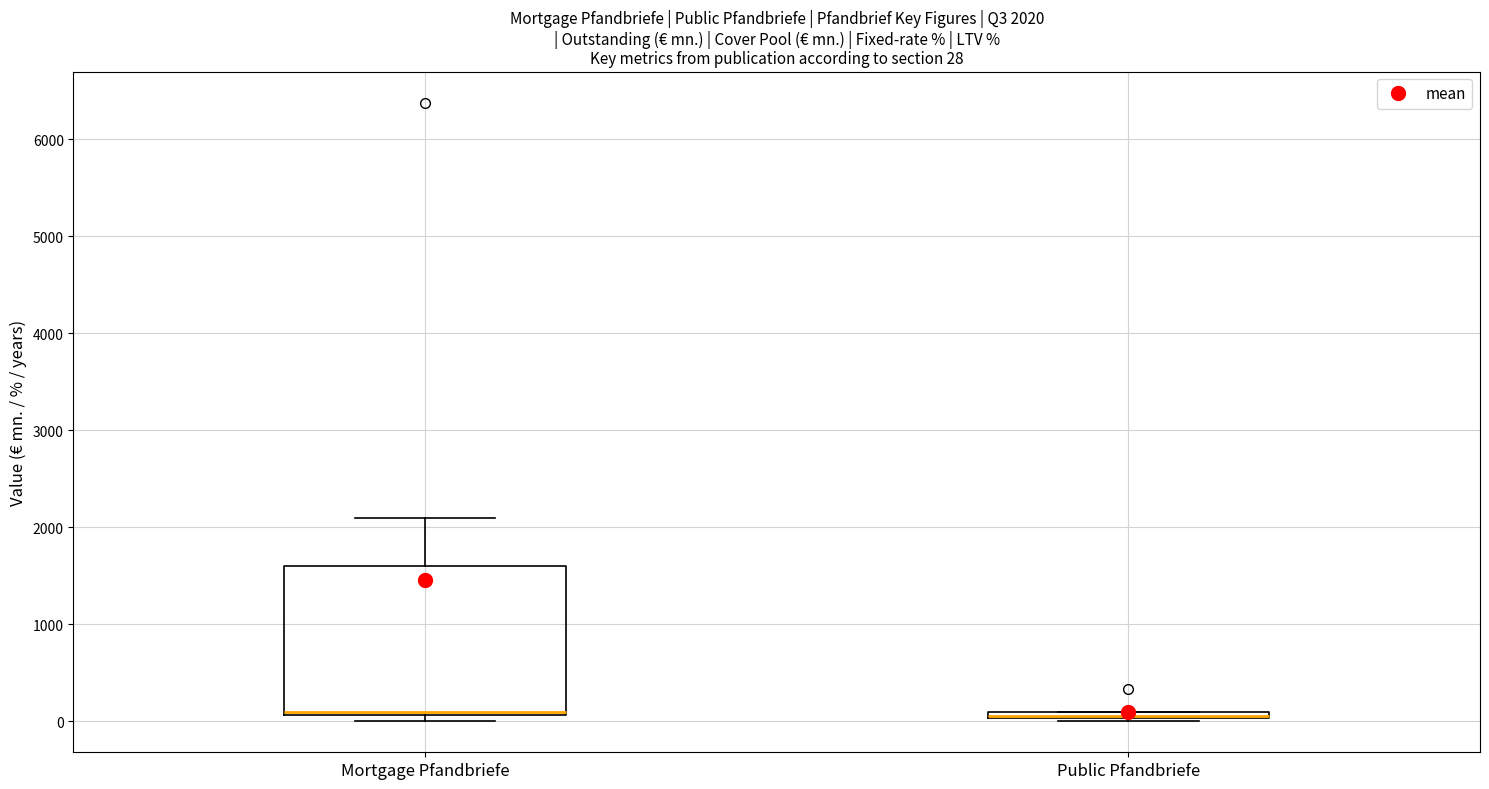

Which box is the tallest, from its lower edge to its upper edge?

Mortgage Pfandbriefe